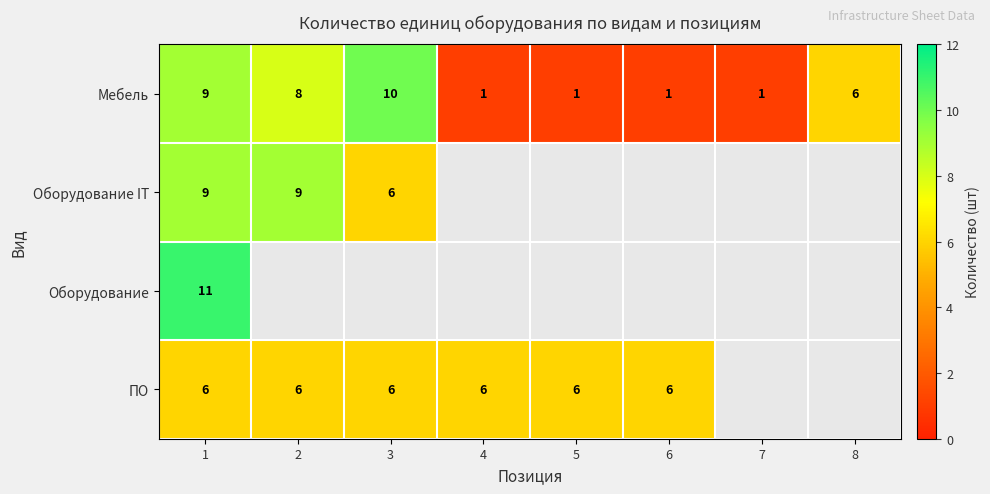

True or false: ПО has a value of 3 at 6.

False